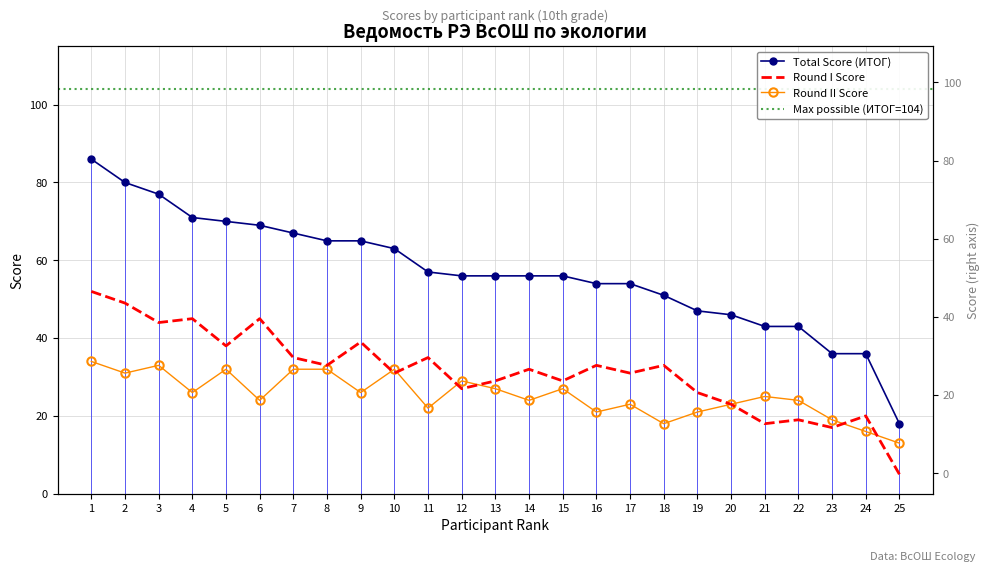

Which series has the largest range (max minus min)?

Total Score (ИТОГ)